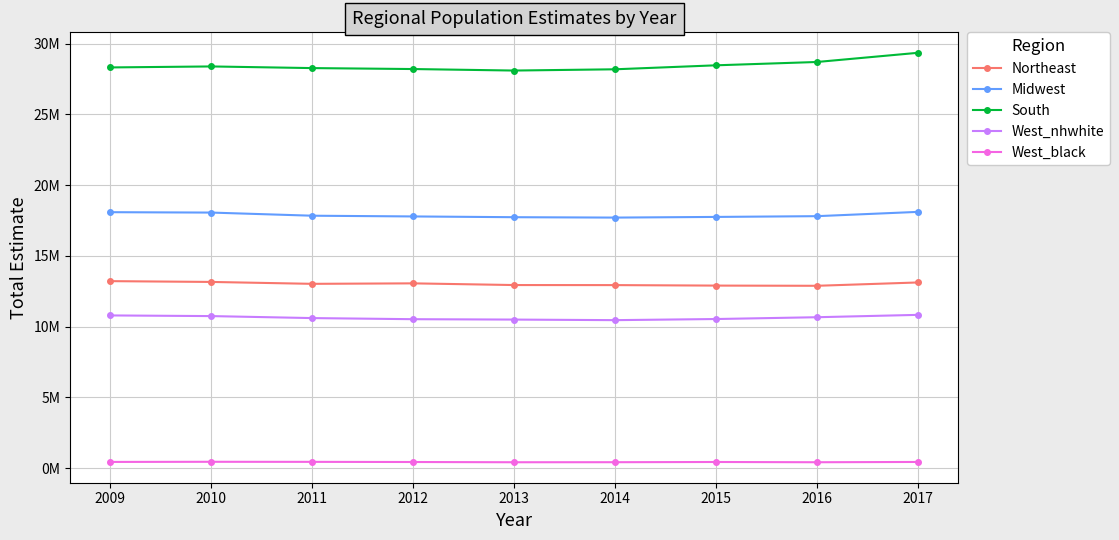

True or false: Northeast and West_black intersect in this chart.

False